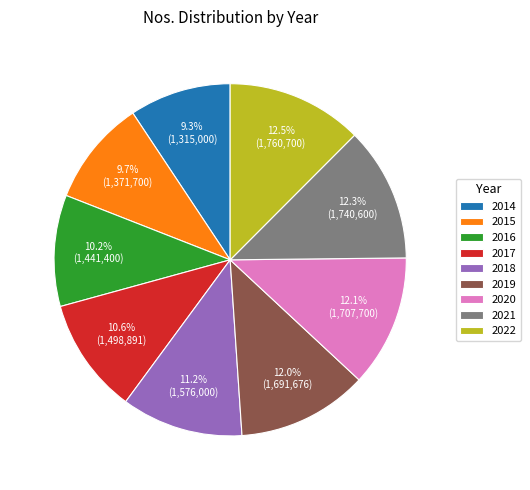

True or false: 2014 accounts for 19% of the total.

False